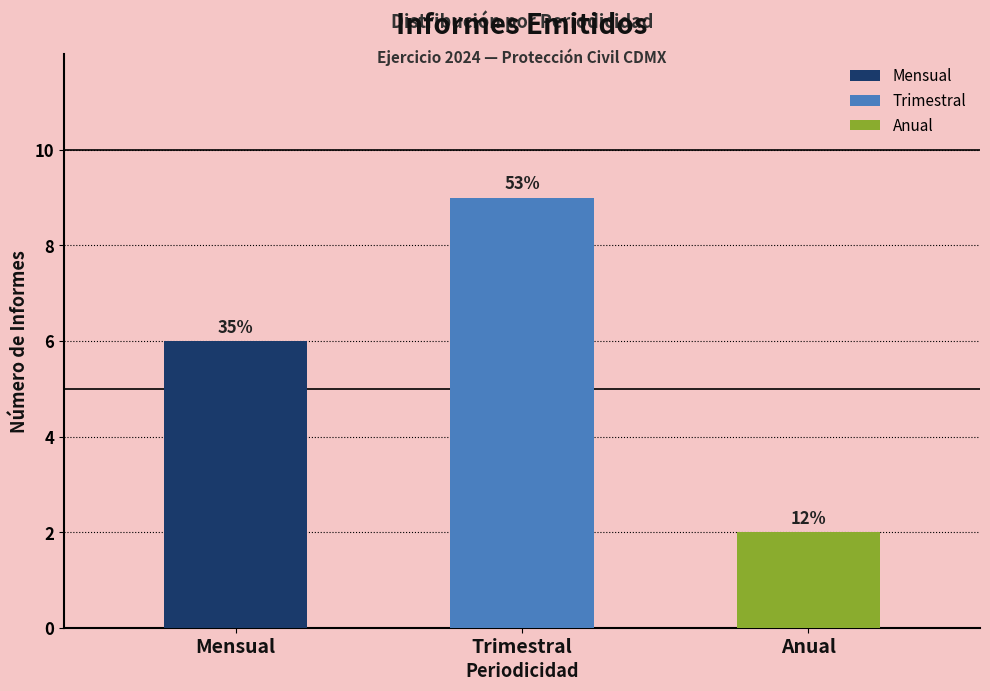

Does the chart contain any negative values?

No